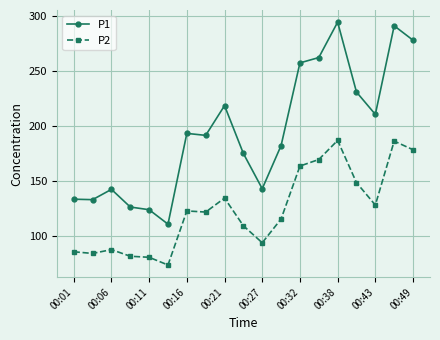

True or false: P2 has more than 2 interior local peaks.

True